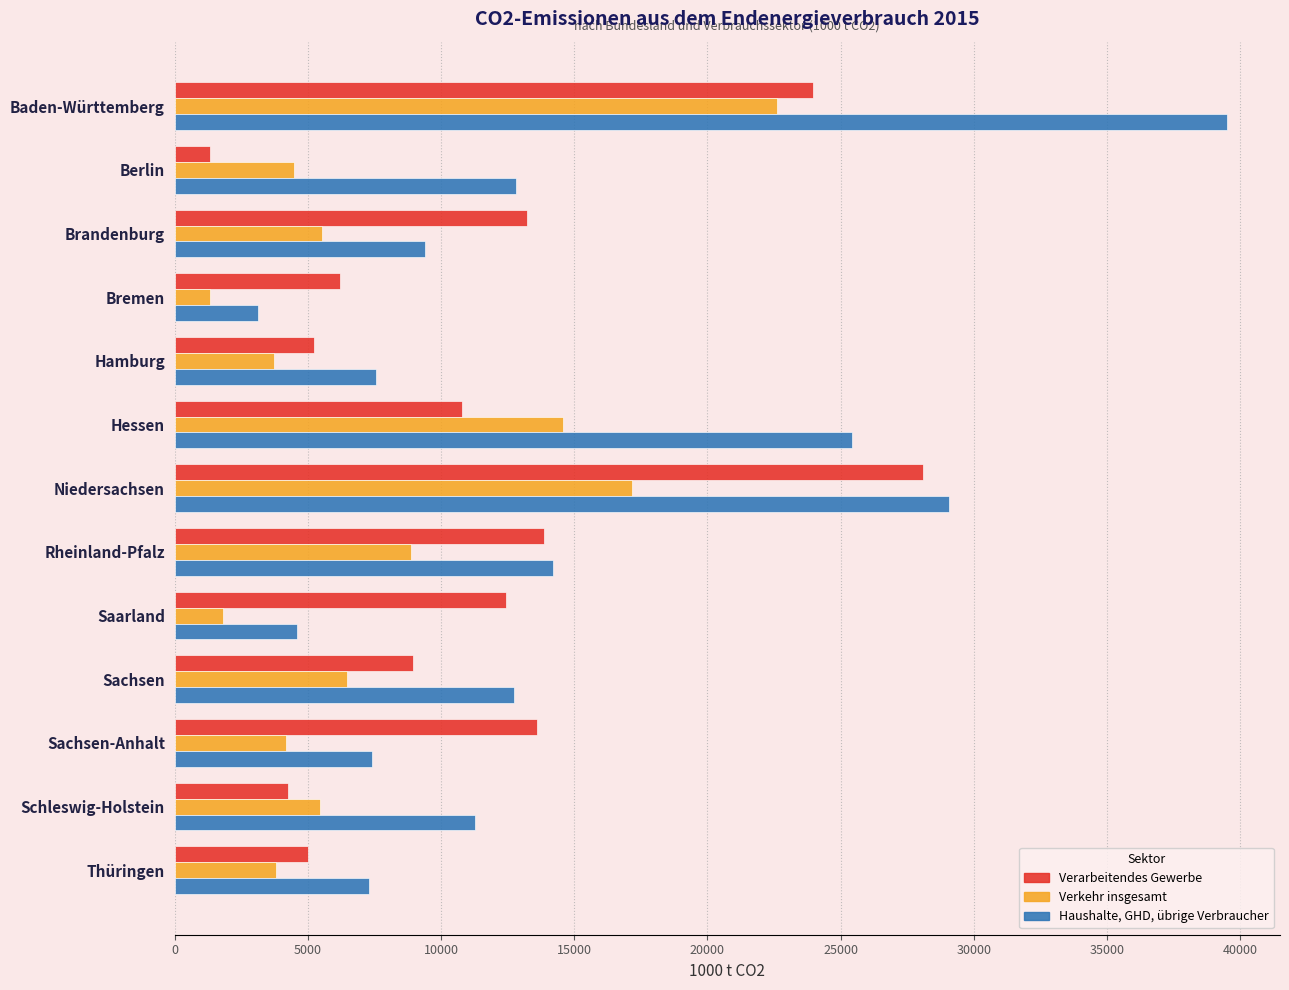

What is the maximum value for Verkehr insgesamt?

22613